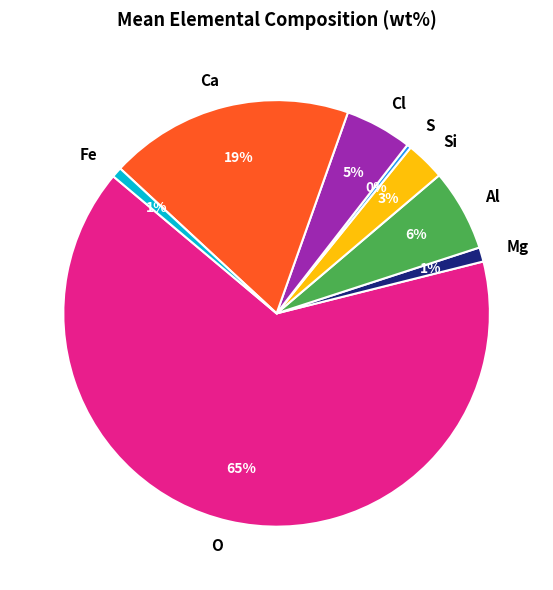

Which slice is the largest?

O